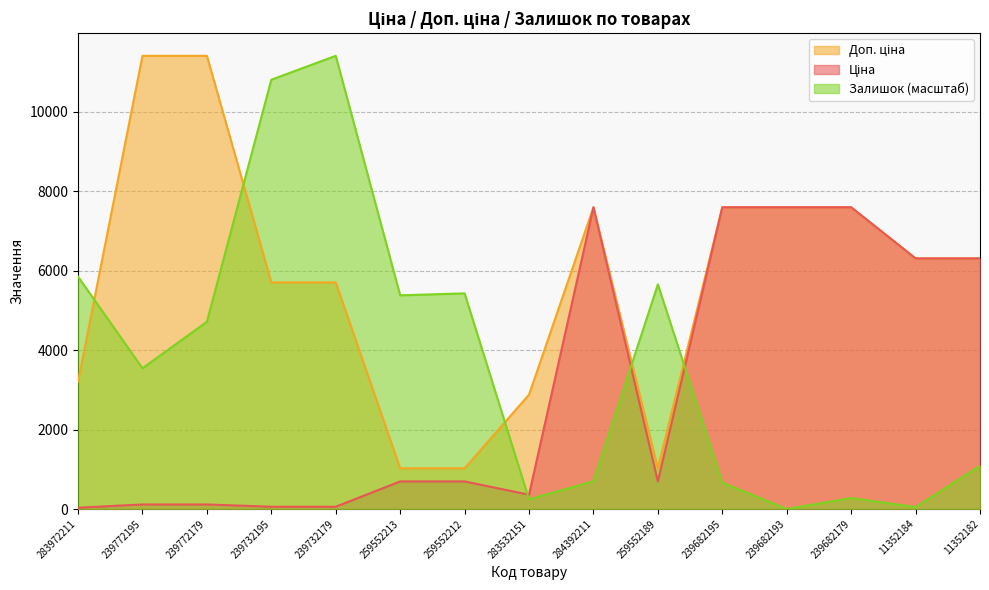

Which series changed the most between 284392211 and 239682195?

Залишок